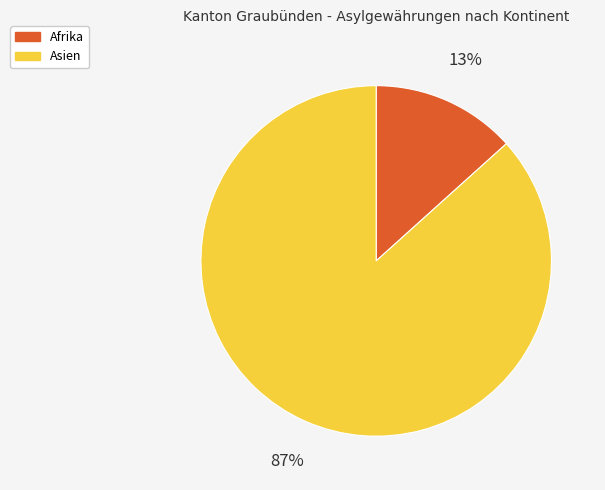

To the nearest percent, what is the average slice percentage?

50%